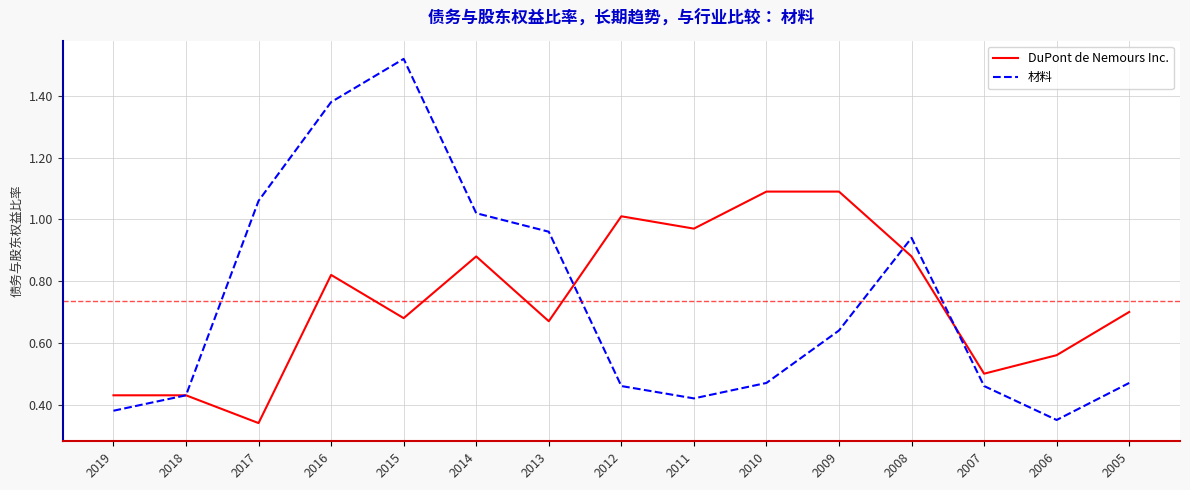

True or false: DuPont de Nemours Inc. has a value of 0.5 at 2016.

False